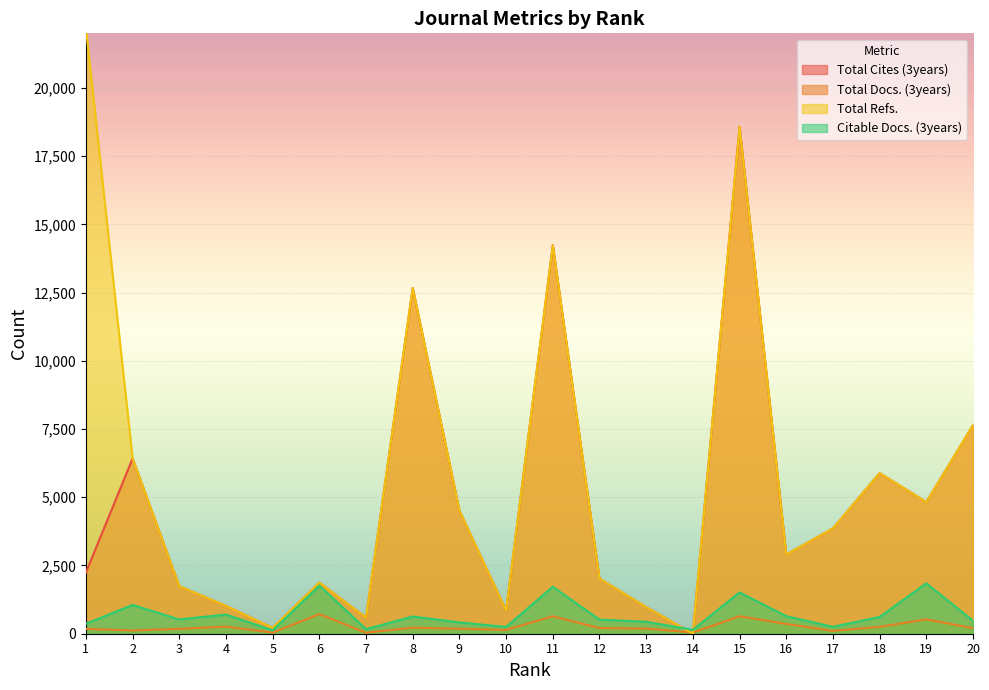

Reading left to right, transcribe all the data shown in this chart.

Total Cites (3years): 2240	6422	1741	1021	215	1872	594	12672	4509	851	14236	2020	975	0	18576	2902	3859	5886	4823	7644
Total Docs. (3years): 177	121	179	262	39	718	36	223	183	141	640	207	189	42	640	359	103	252	527	203
Total Refs.: 22198	6422	1741	1021	215	1872	594	12672	4509	851	14236	2020	975	0	18576	2902	3859	5886	4823	7644
Citable Docs. (3years): 363	1055	523	703	124	1763	167	632	414	248	1720	518	438	143	1515	643	252	615	1847	476